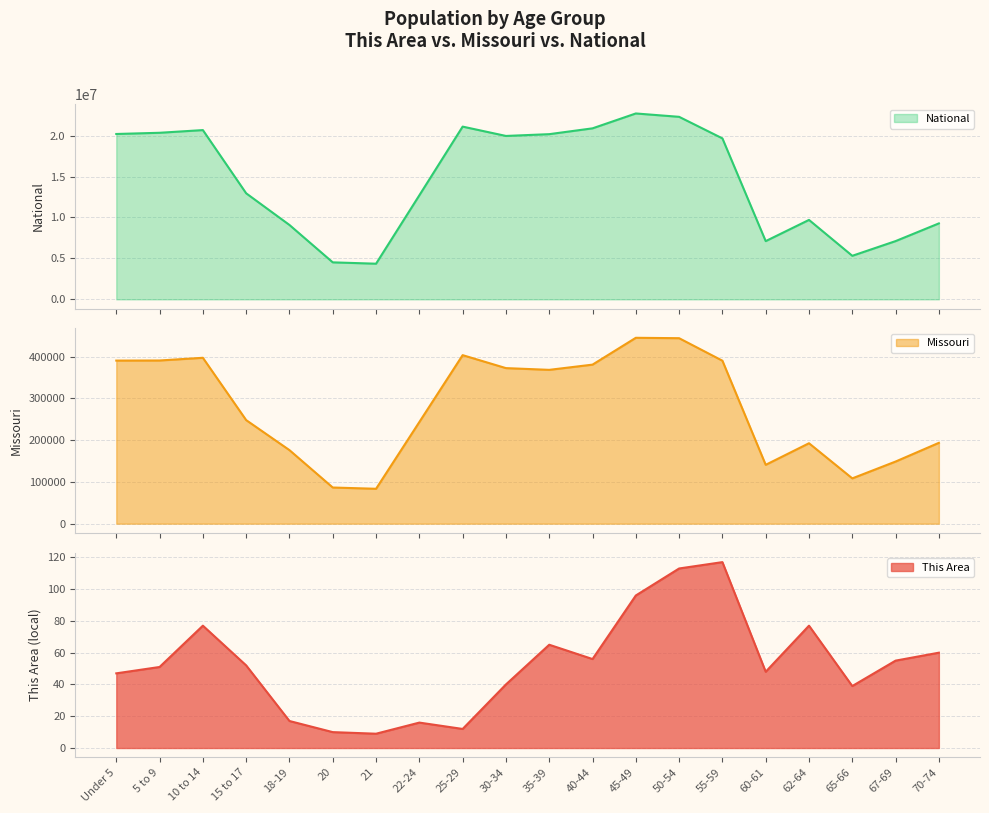

What is the highest value of the Missouri series?

444766